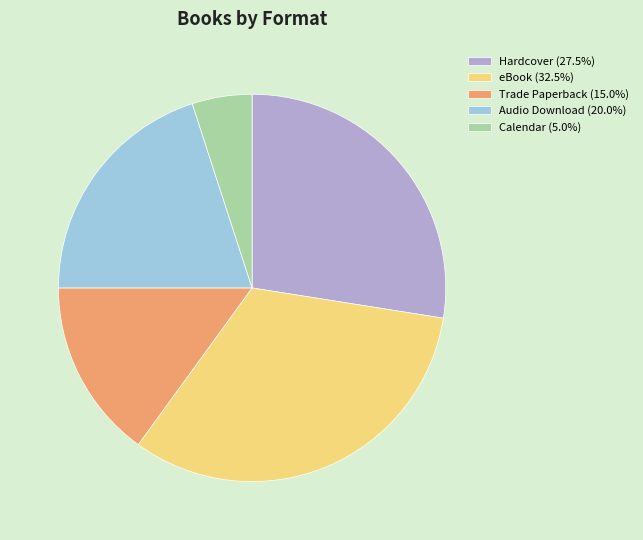

Approximately how many times larger is the value at Audio Download (20.0%) compared to Hardcover (27.5%)?

0.7